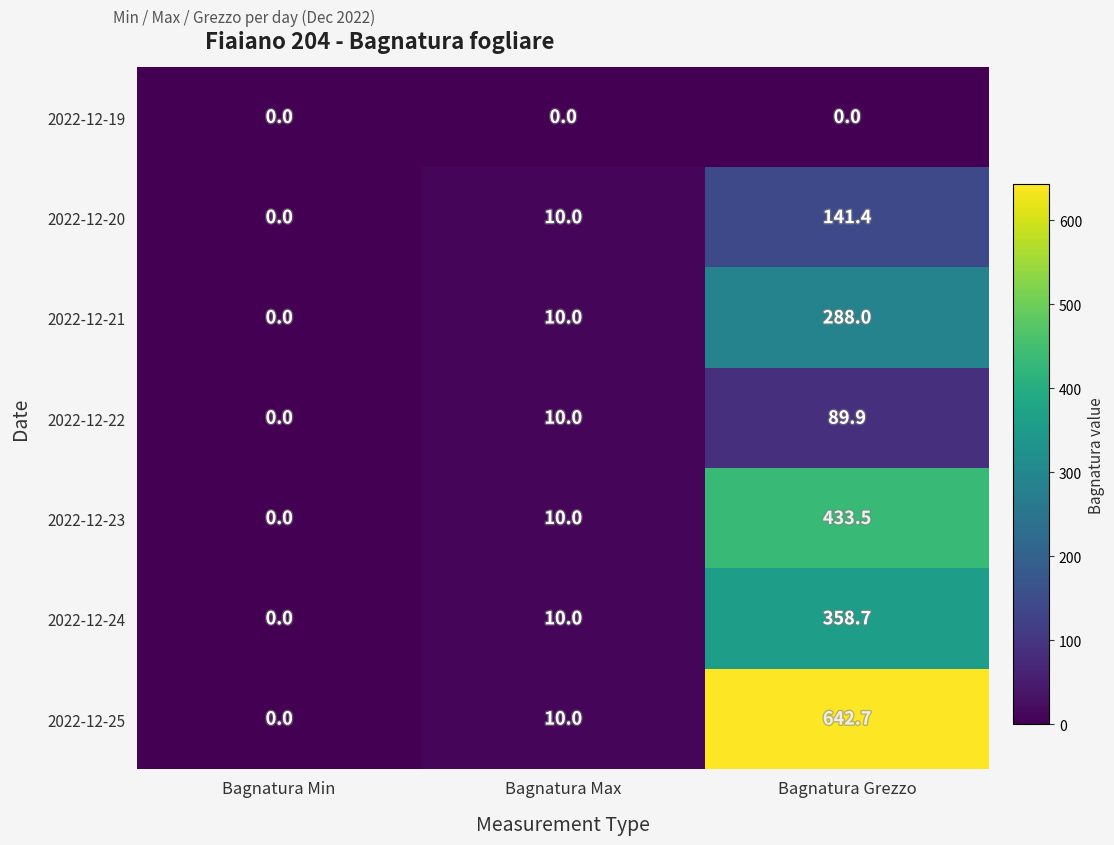

True or false: 2022-12-21 has a value of 180.9 at Bagnatura Min.

False